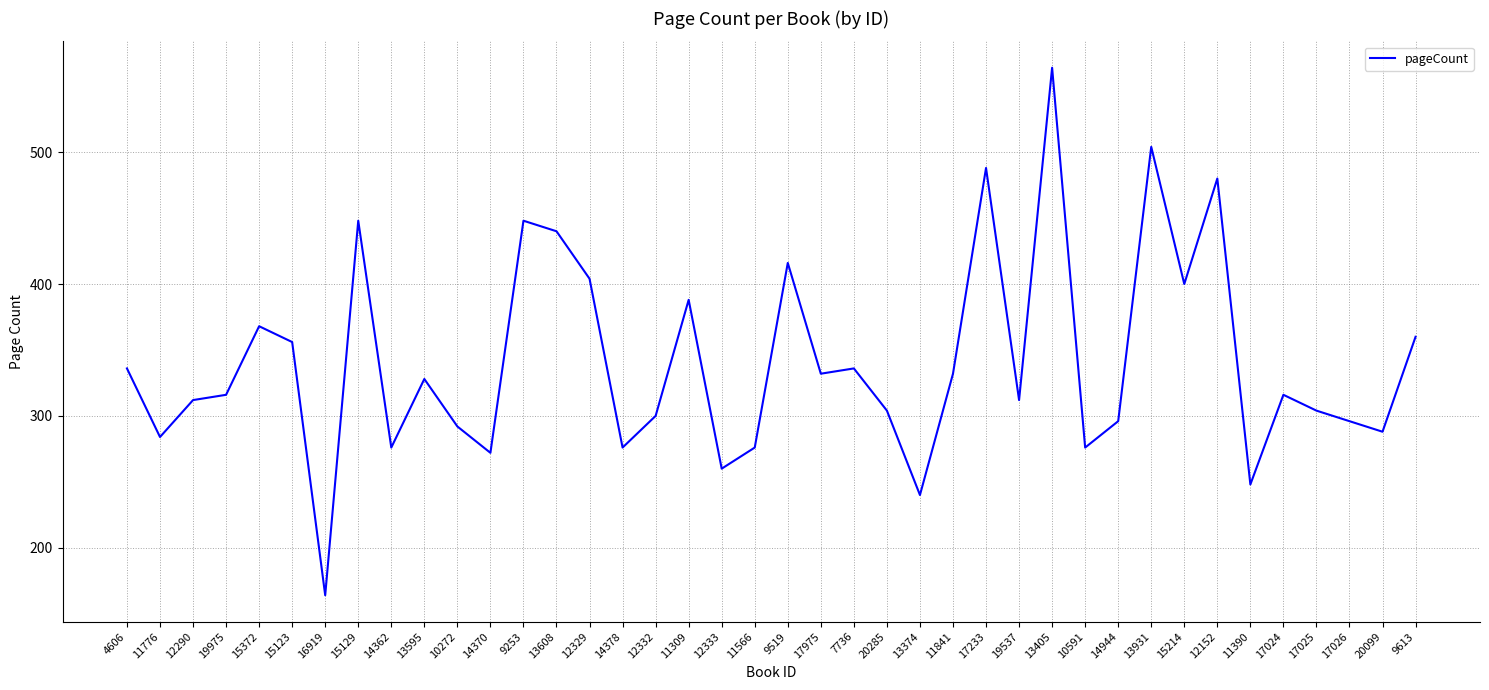

What is the approximate value at 17026?

296